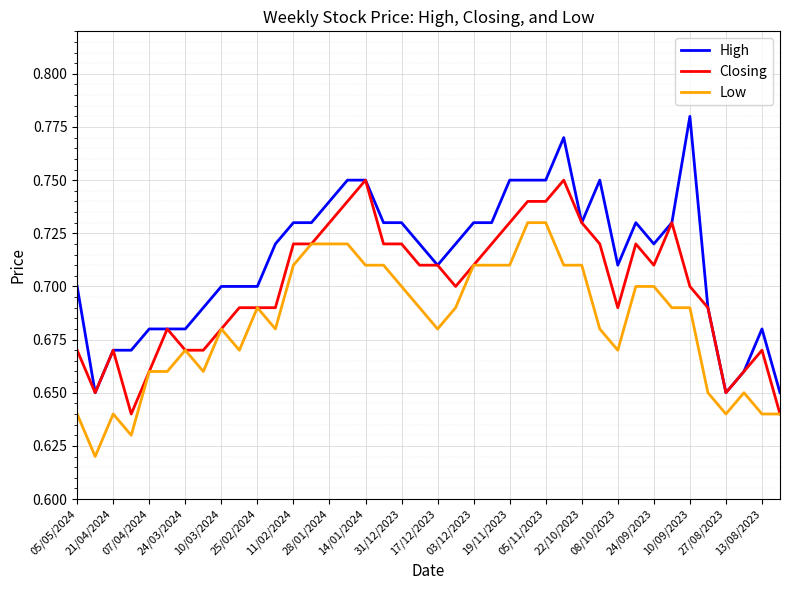

Does the chart display data point markers on the line(s)?

No